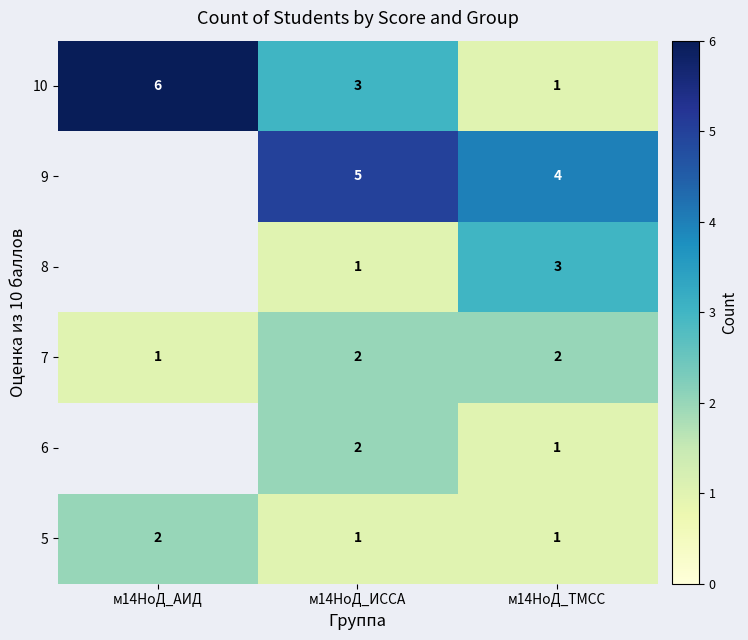

What is the difference between the 10 values at м14НоД_АИД and м14НоД_ТМСС?

5